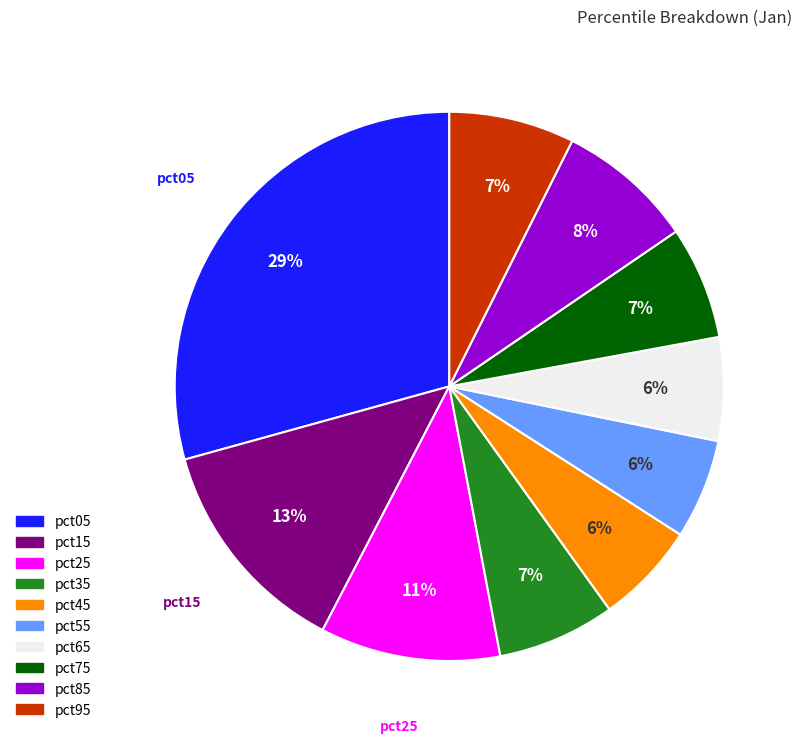

To the nearest percent, what percentage of the pie is pct25?

11%